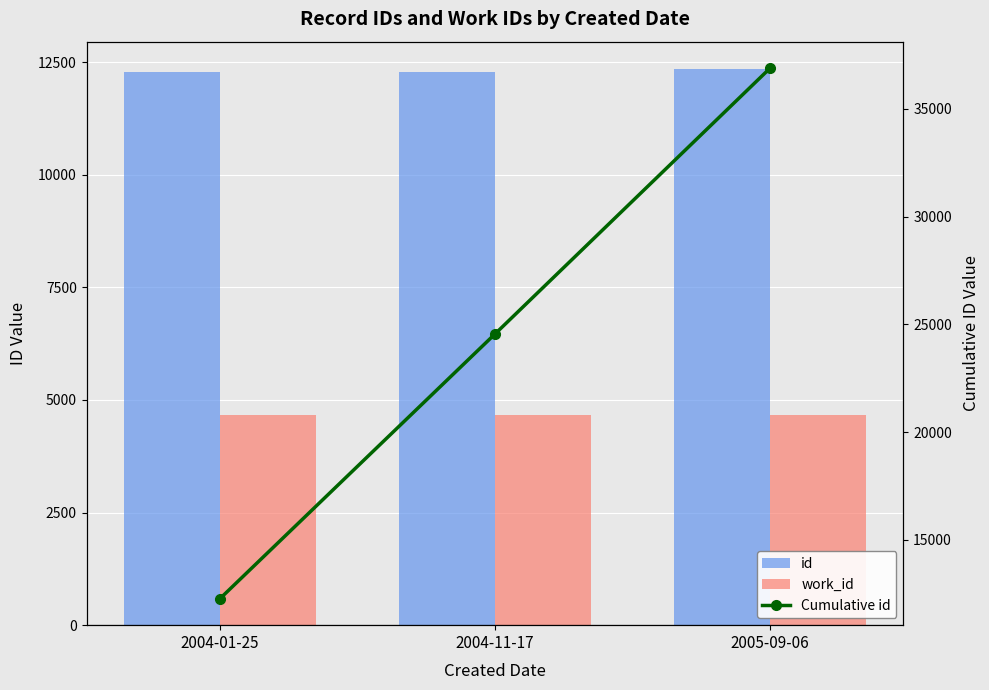

At 2004-11-17, list the series in order from largest to smallest.

Cumulative id, id, work_id